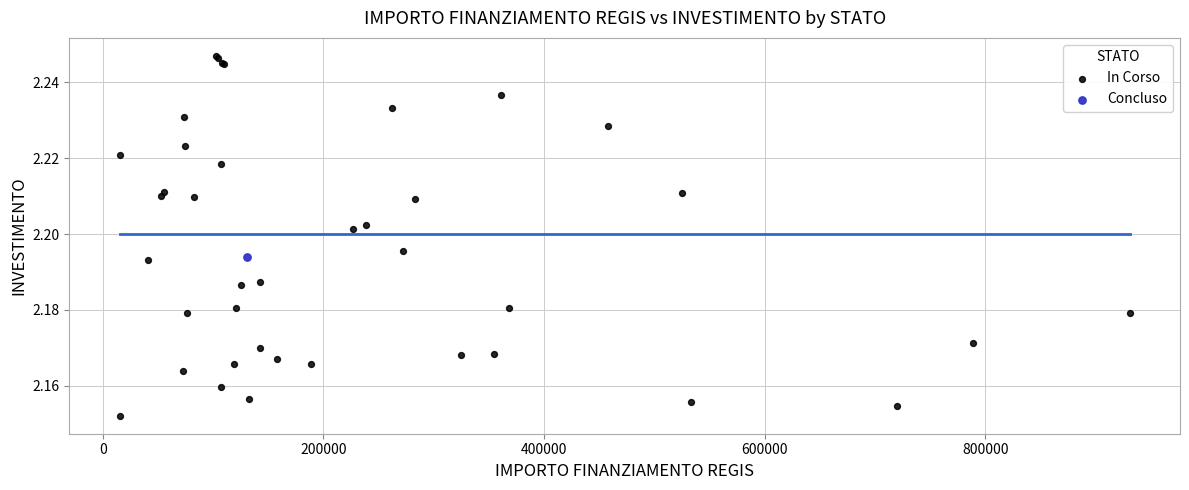

What are all the series names shown in the legend?

In Corso, Concluso